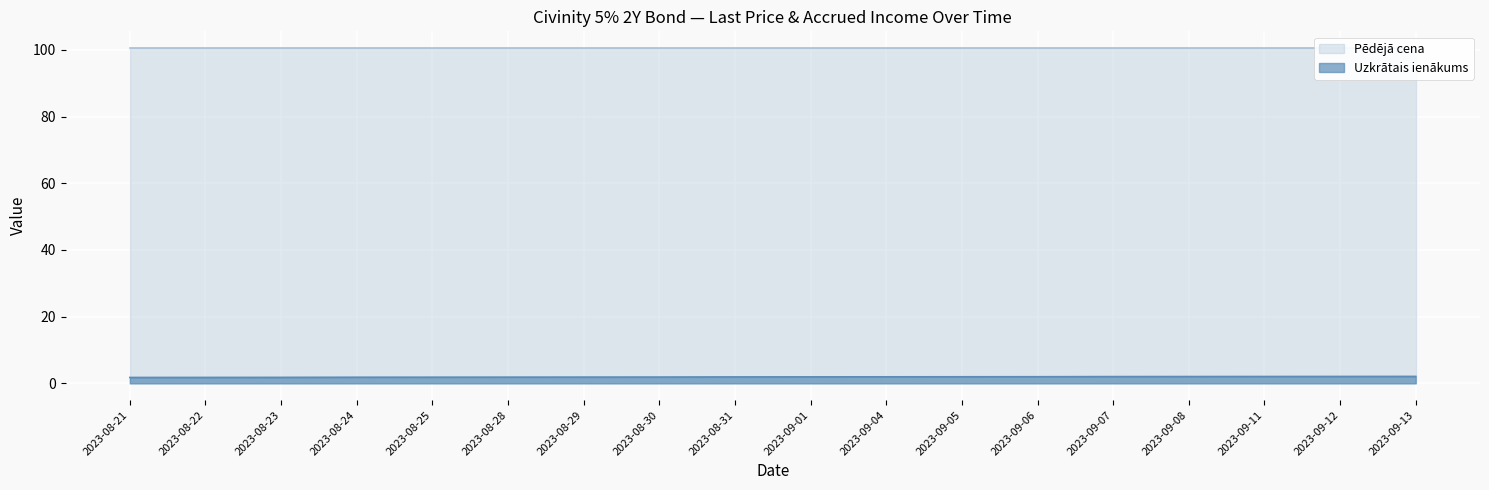

What is the average value?

1.9